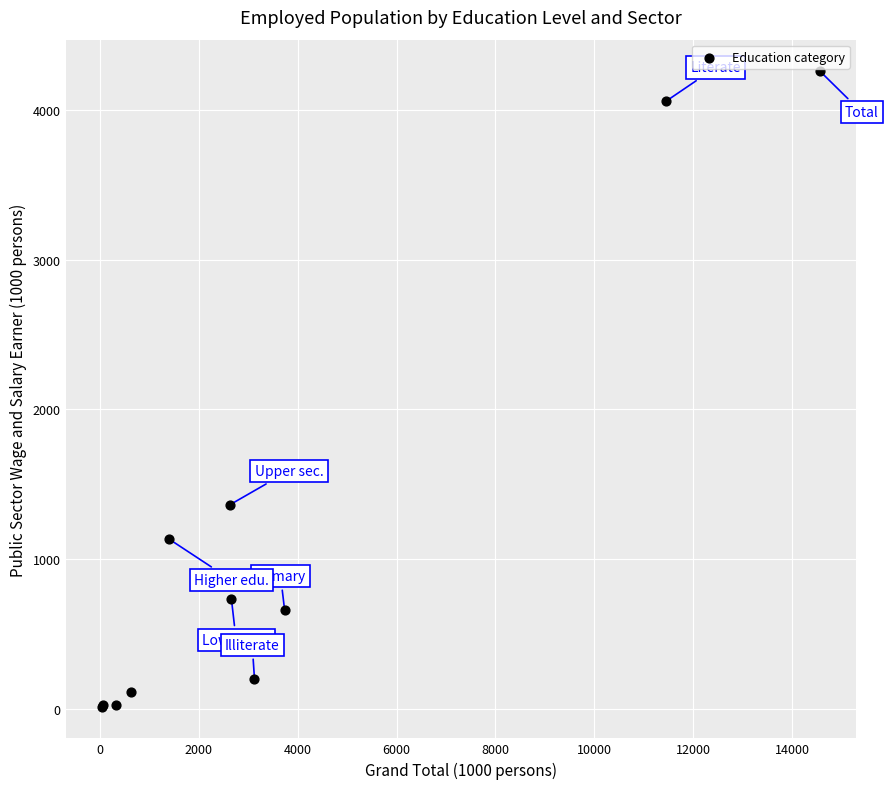

What Y value in the scatter plot is closest to 2135?

1362